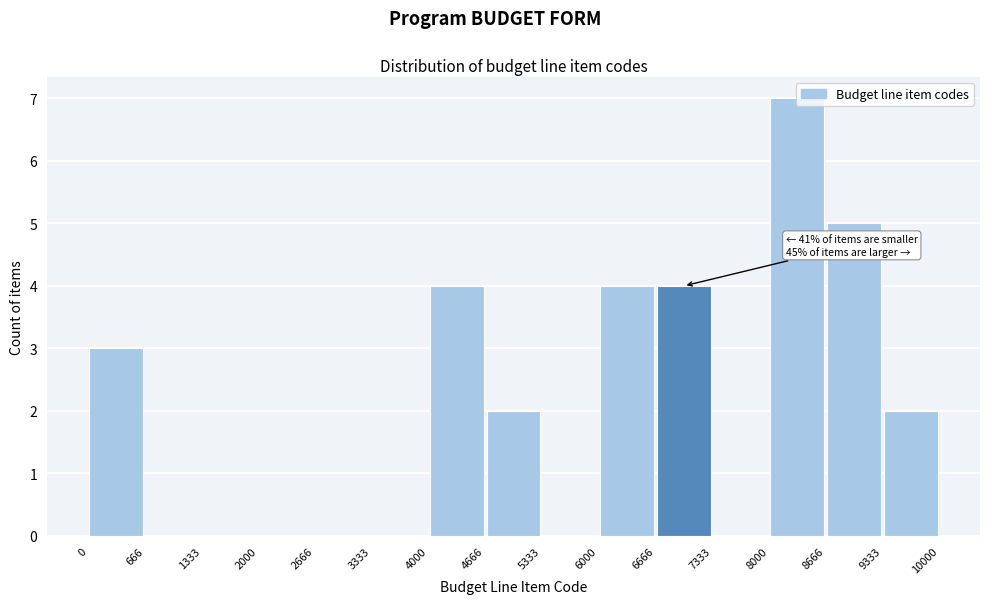

Over which range of the x-axis is the bar tallest?

8000 to 8666